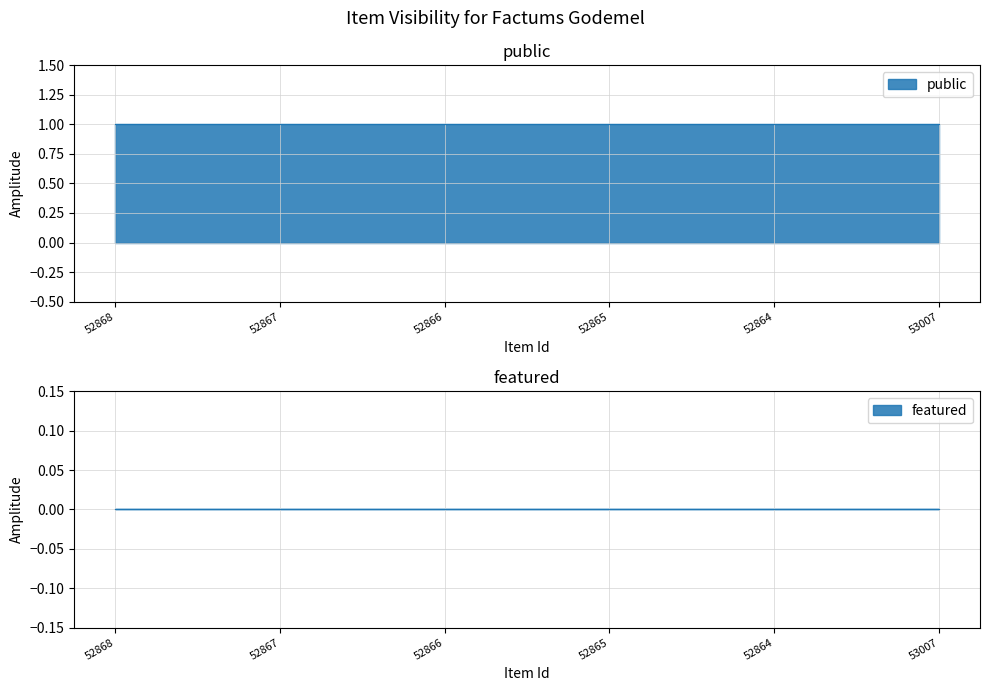

Between 52866 and 53007, which is larger?

52866